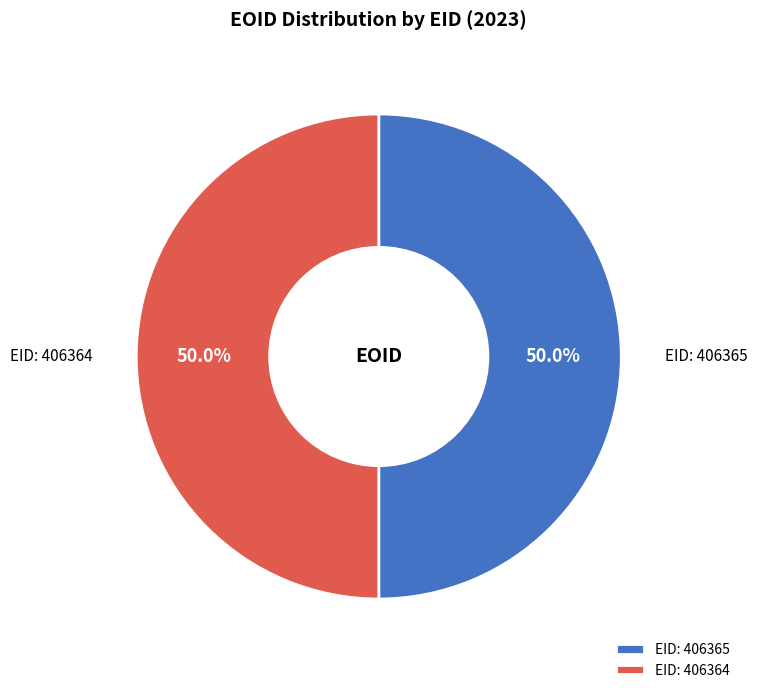

To the nearest percent, what is the average slice percentage?

50%